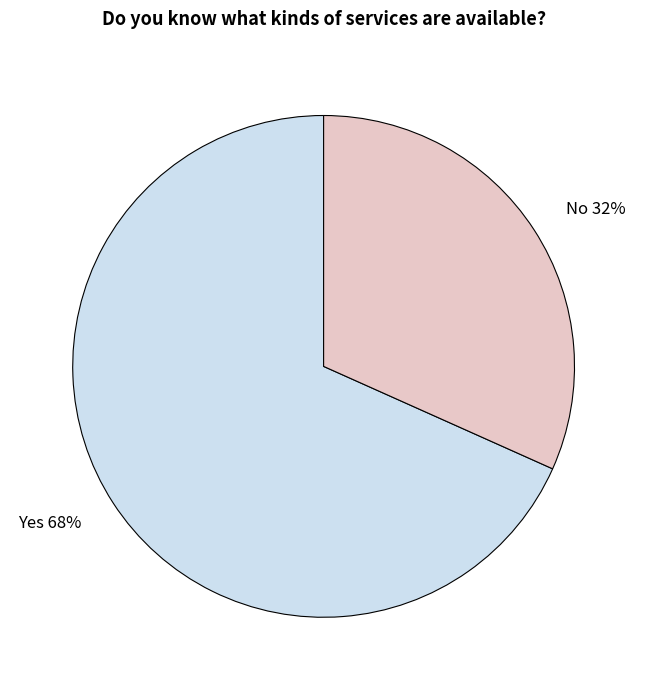

How many slices are in this pie chart?

2